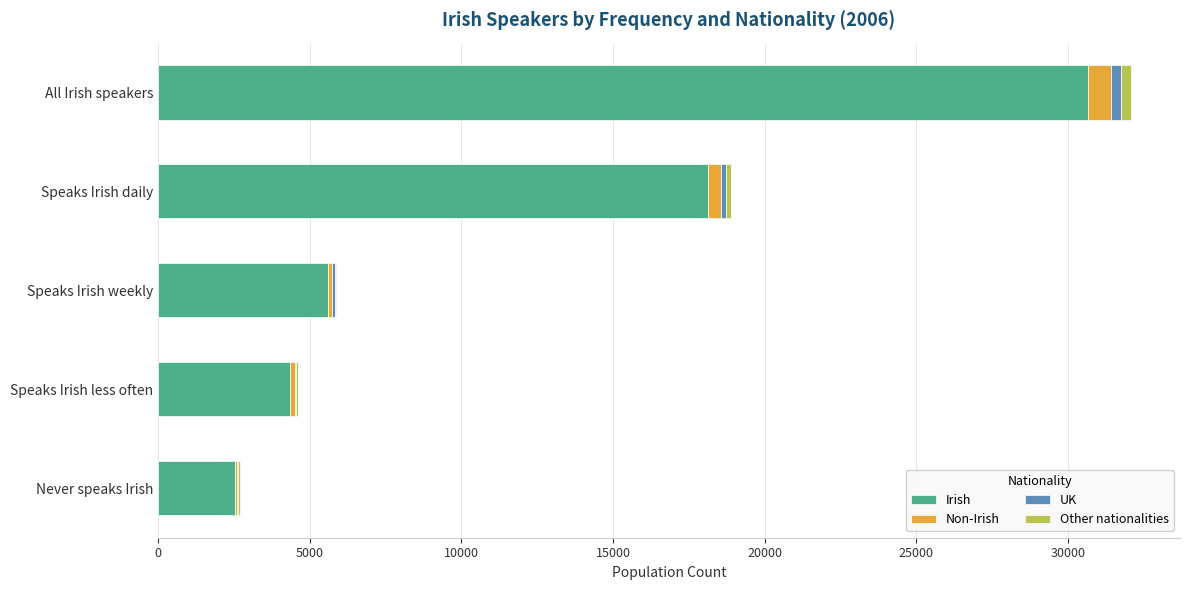

Between Speaks Irish weekly and Never speaks Irish, which series saw the biggest shift?

Irish